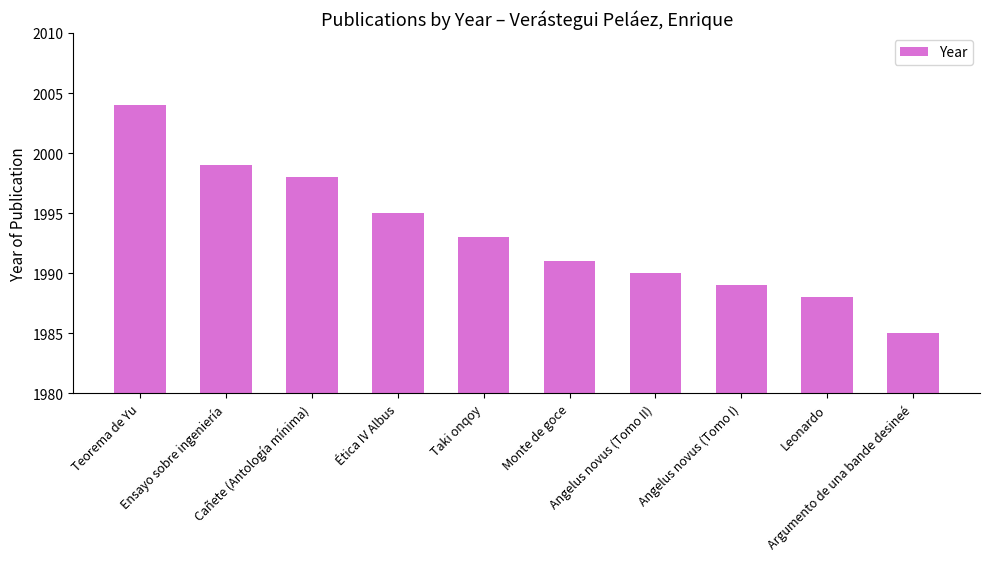

What value does the data have at Monte de goce, to the nearest 10?

1990